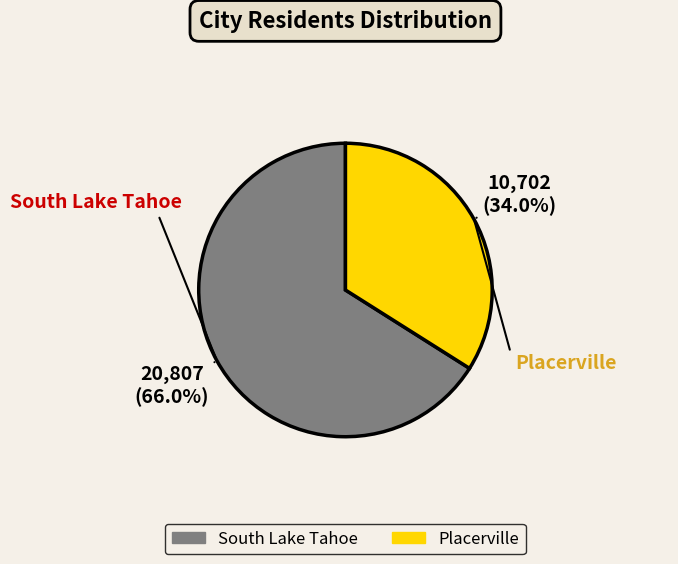

Is it true that Placerville is 46% of the pie?

False